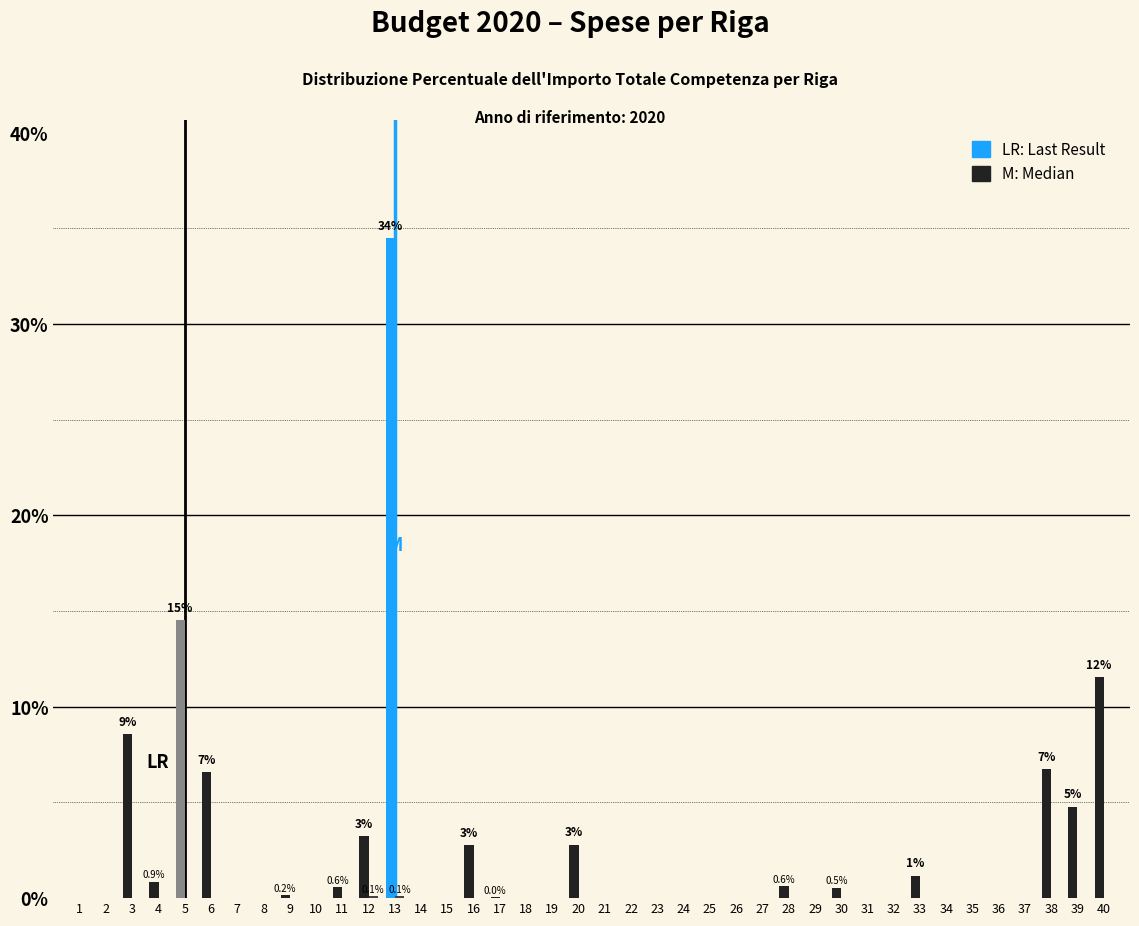

Does the chart contain stacked bars?

No